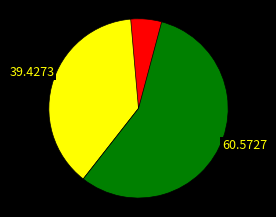

How many slices are in this pie chart?

2